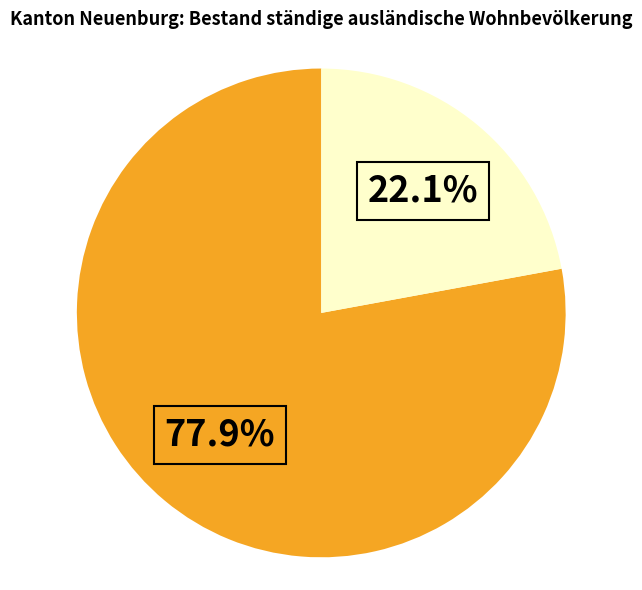

Is there any slice that represents more than half of the pie?

Yes